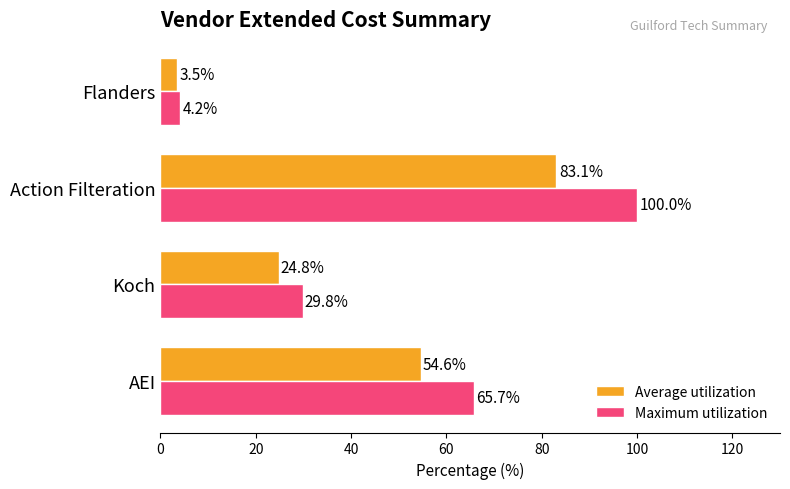

Is the value of Average utilization at Koch greater than the value of Maximum utilization at AEI?

No